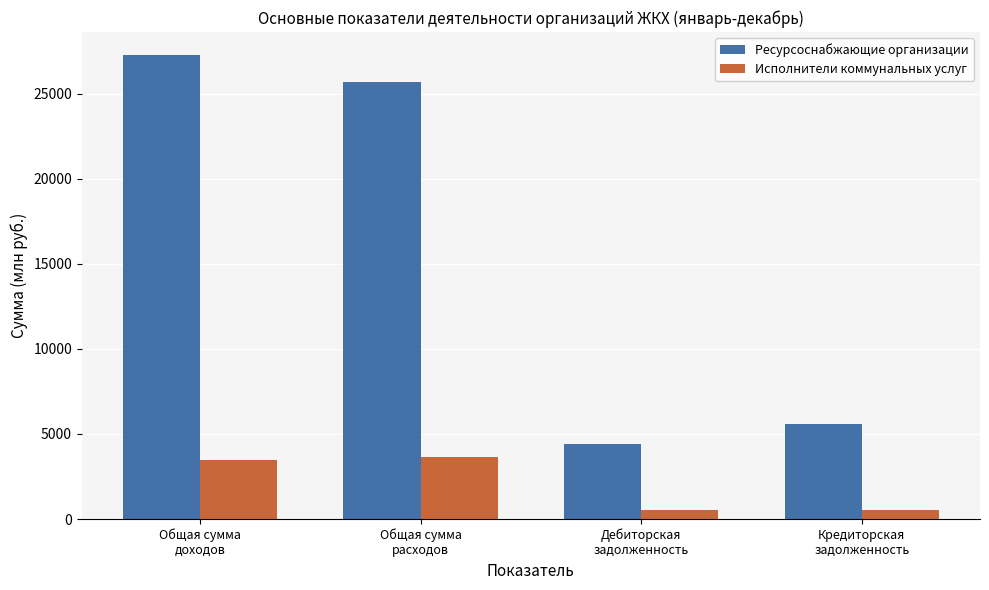

Which series has the widest spread of values?

Ресурсоснабжающие организации